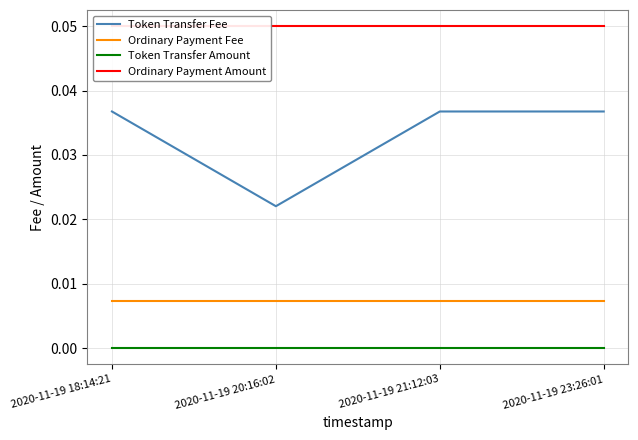

What position from the left is 2020-11-19 20:16:02?

2